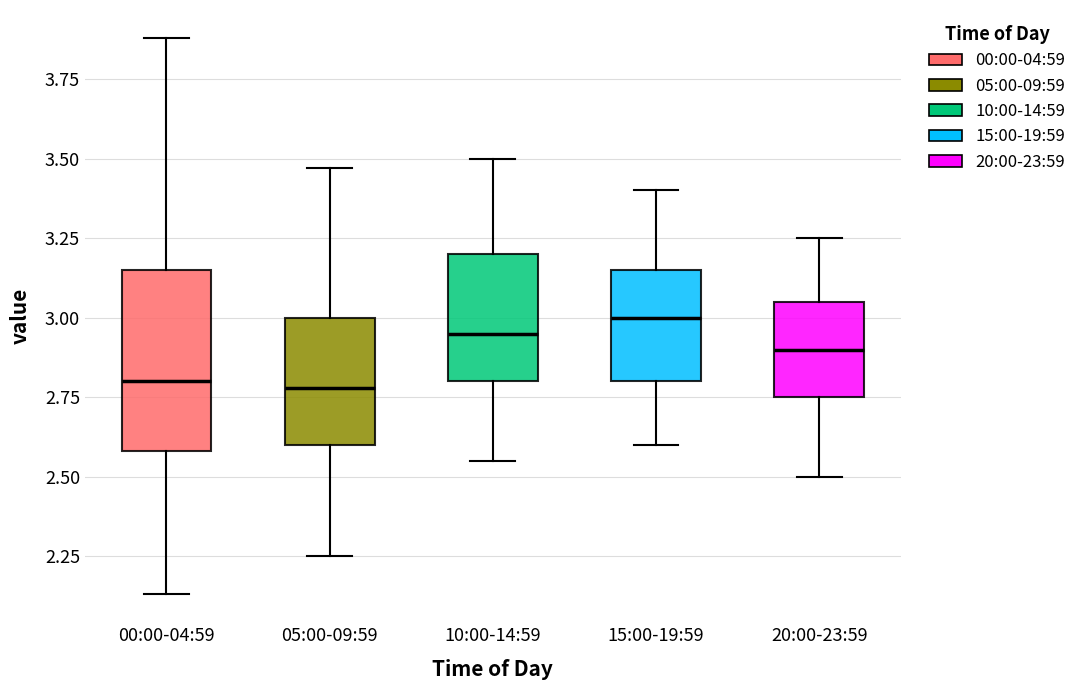

Reading left to right, transcribe this box plot: for each box, give where its median line is, the range the box spans, and where its two whiskers end, as read against the y-axis. The values are not printed on the chart, so give them approximately, as read against the axis.

00:00-04:59: median 2.80, box 2.60 to 3.15, whiskers 2.15 to 3.90
05:00-09:59: median 2.80, box 2.60 to 3.00, whiskers 2.25 to 3.45
10:00-14:59: median 2.95, box 2.80 to 3.20, whiskers 2.55 to 3.50
15:00-19:59: median 3.00, box 2.80 to 3.15, whiskers 2.60 to 3.40
20:00-23:59: median 2.90, box 2.75 to 3.05, whiskers 2.50 to 3.25